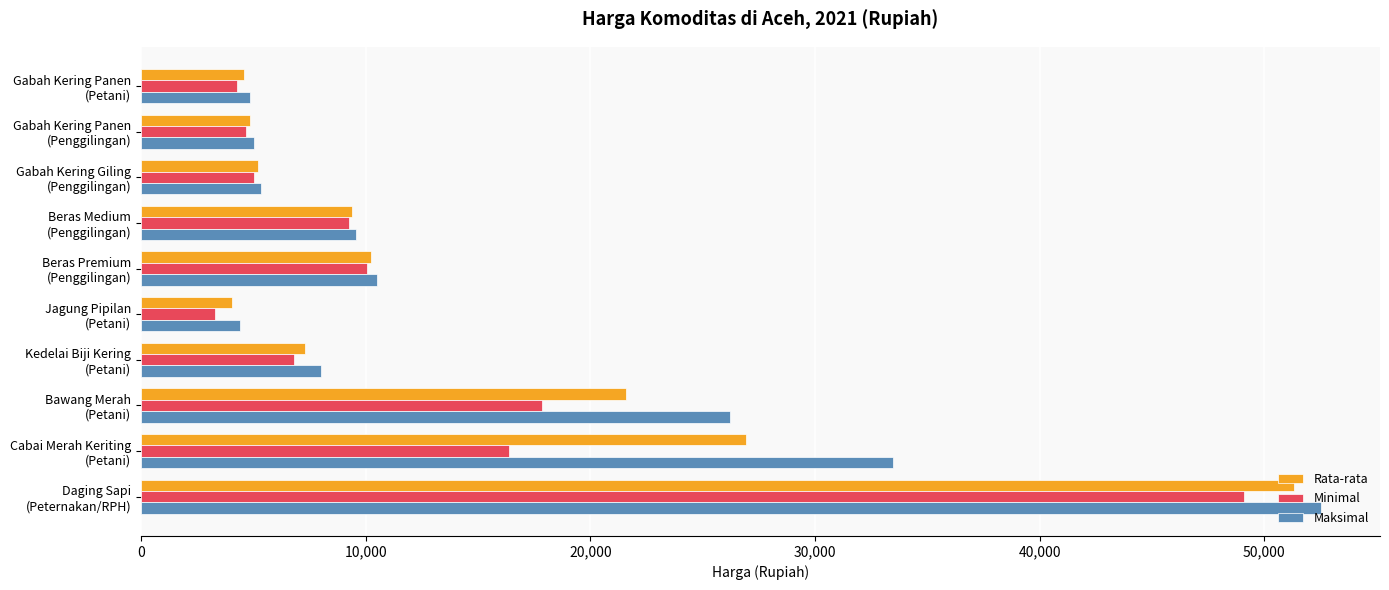

What is the average value of the Rata-rata series?

14550